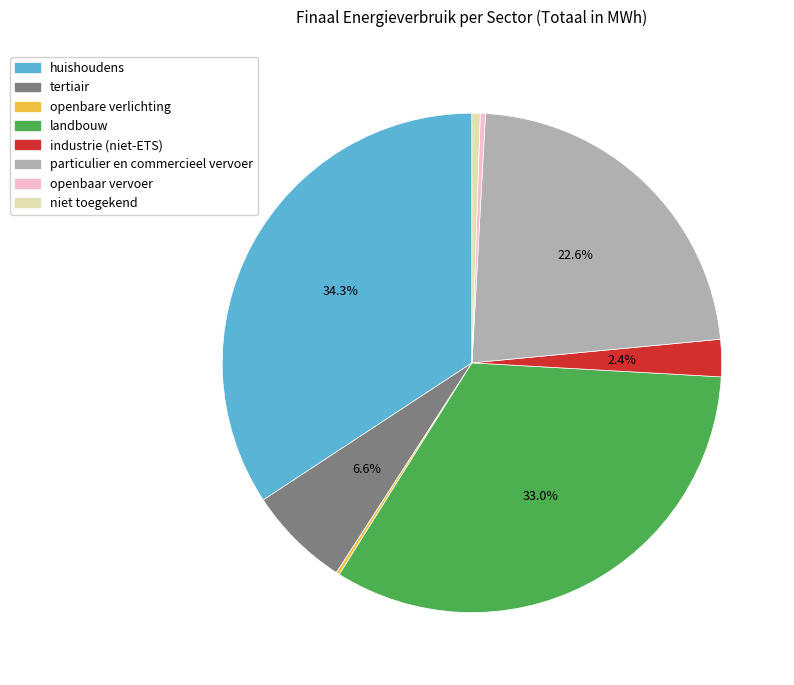

Is there a majority slice in this chart?

No